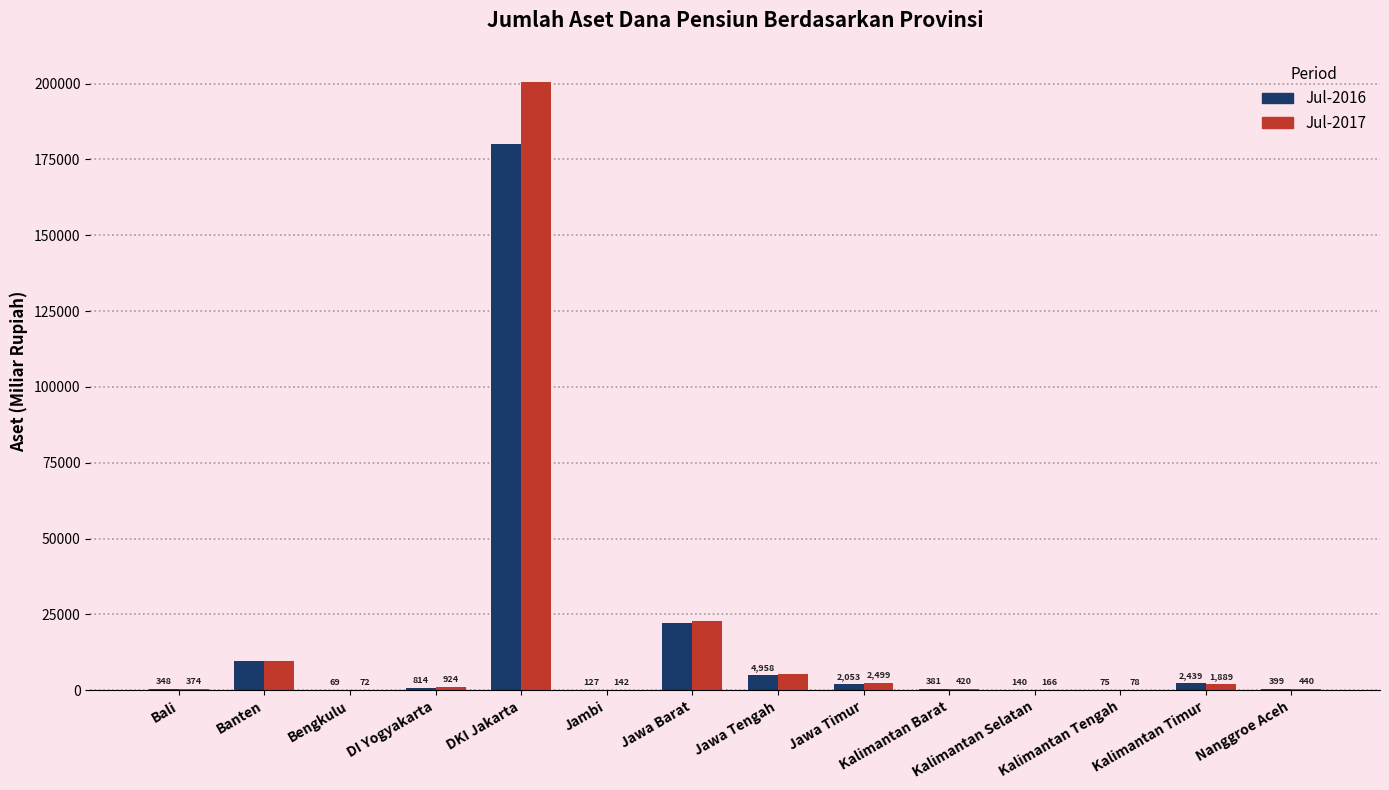

At which label is Jul-2016 closest to 90031?

Jawa Barat